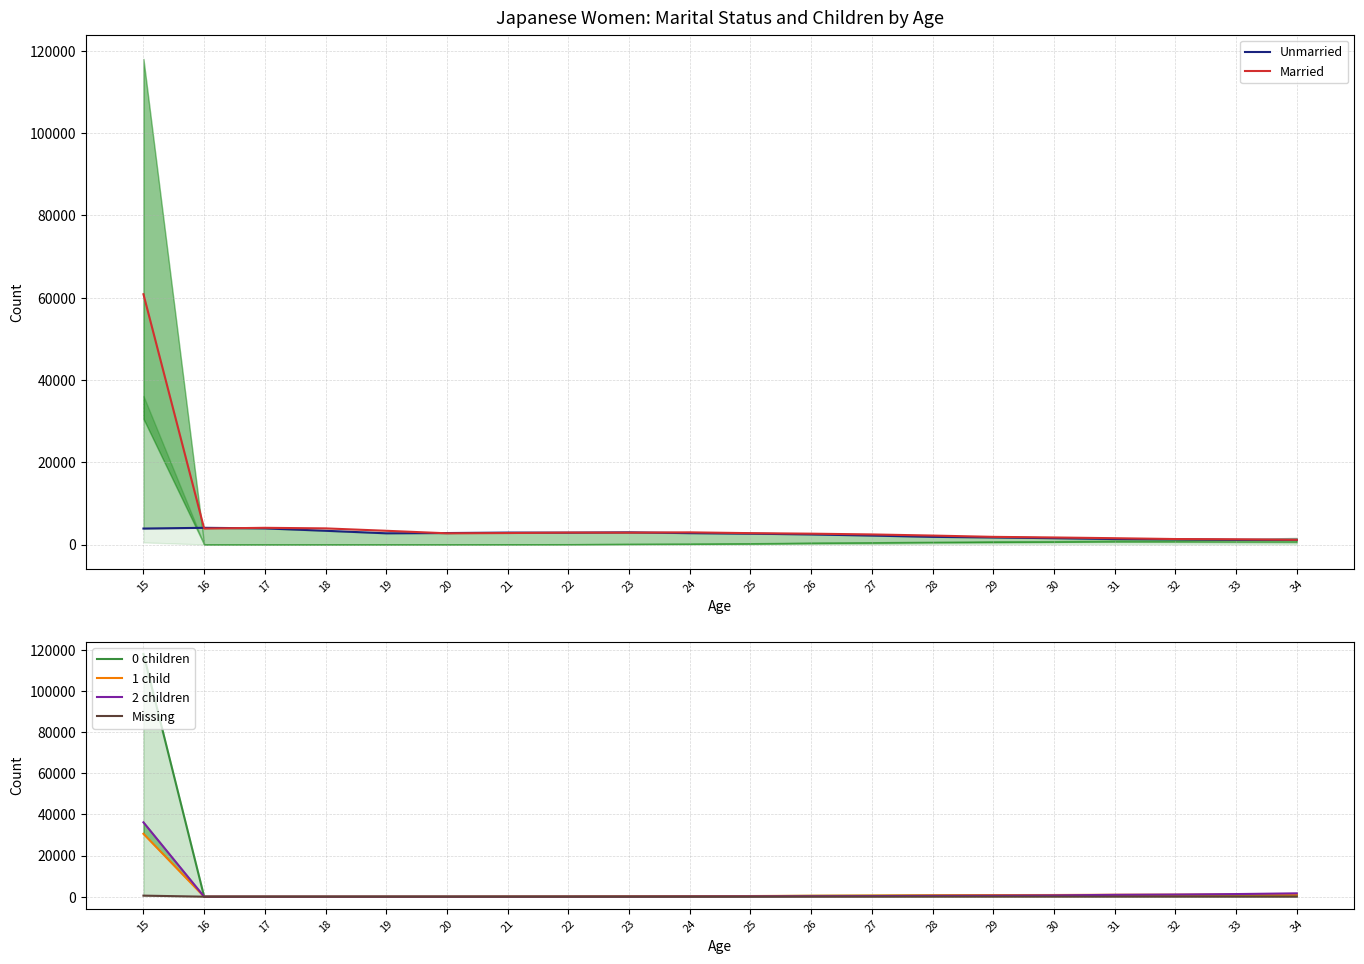

Reading left to right, what are all the values shown in this chart?

Unmarried: 15=3879	16=4060	17=3921	18=3338	19=2725	20=2789	21=2900	22=2881	23=2957	24=2762	25=2635	26=2450	27=2175	28=1861	29=1712	30=1533	31=1330	32=1267	33=1152	34=1147
Married: 15=60853	16=3879	17=4060	18=3921	19=3338	20=2725	21=2789	22=2900	23=2881	24=2957	25=2762	26=2635	27=2450	28=2175	29=1861	30=1712	31=1533	32=1330	33=1267	34=1147
0 children: 15=118057	16=0	17=2	18=4	19=11	20=18	21=42	22=66	23=133	24=161	25=236	26=387	27=463	28=562	29=586	30=606	31=623	32=611	33=584	34=558
1 child: 15=30582	16=0	17=1	18=2	19=10	20=16	21=61	22=85	23=153	24=212	25=312	26=451	27=549	28=669	29=781	30=813	31=936	32=960	33=1012	34=966
2 children: 15=36150	16=0	17=0	18=0	19=1	20=0	21=5	22=19	23=37	24=82	25=133	26=212	27=279	28=395	29=492	30=620	31=891	32=1041	33=1266	34=1624
Missing: 15=505	16=1	17=1	18=0	19=3	20=0	21=1	22=1	23=0	24=6	25=7	26=5	27=7	28=8	29=13	30=15	31=12	32=13	33=7	34=7